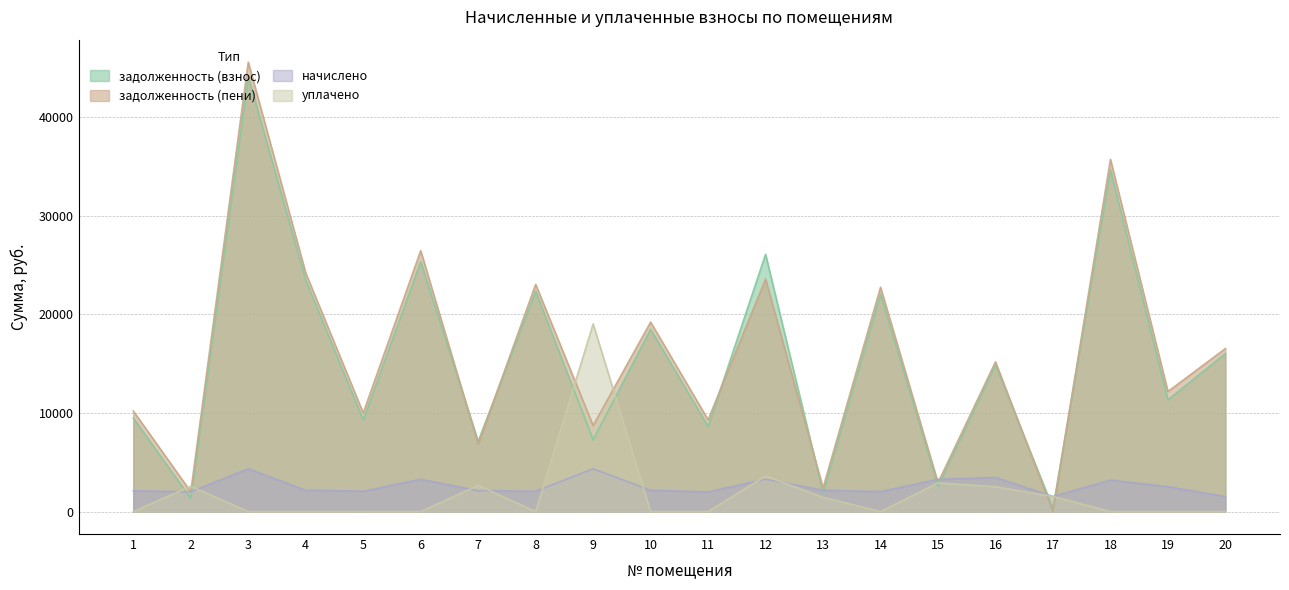

Which series has the widest spread of values?

задолженность (пени)